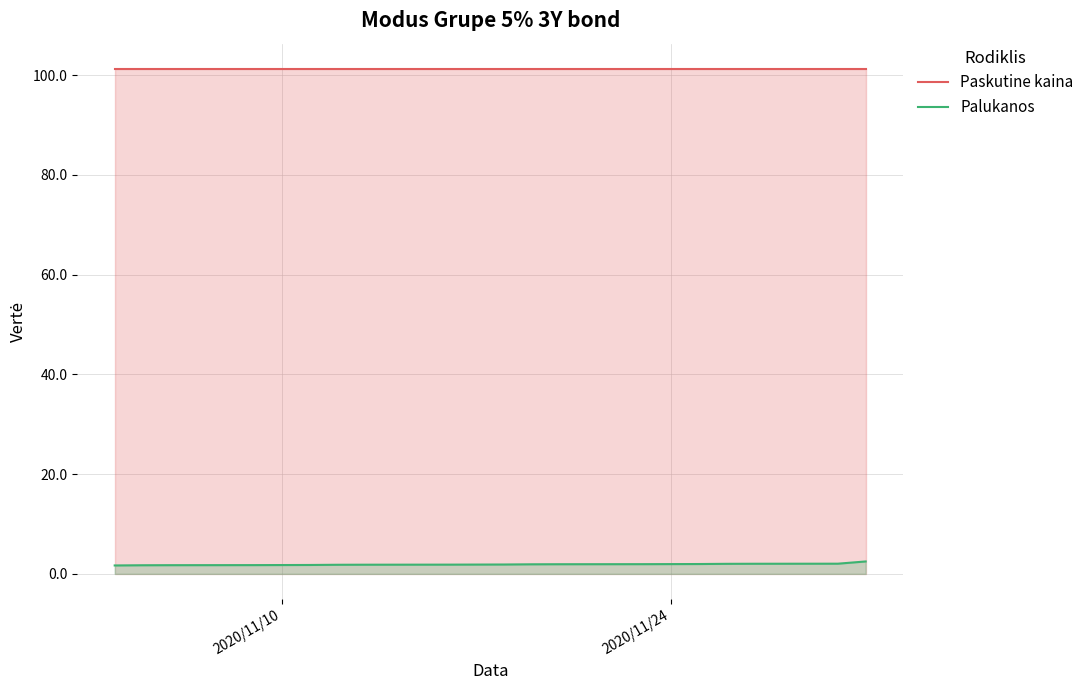

What is the spread (max minus min) of values at 2020/11/10?

99.5